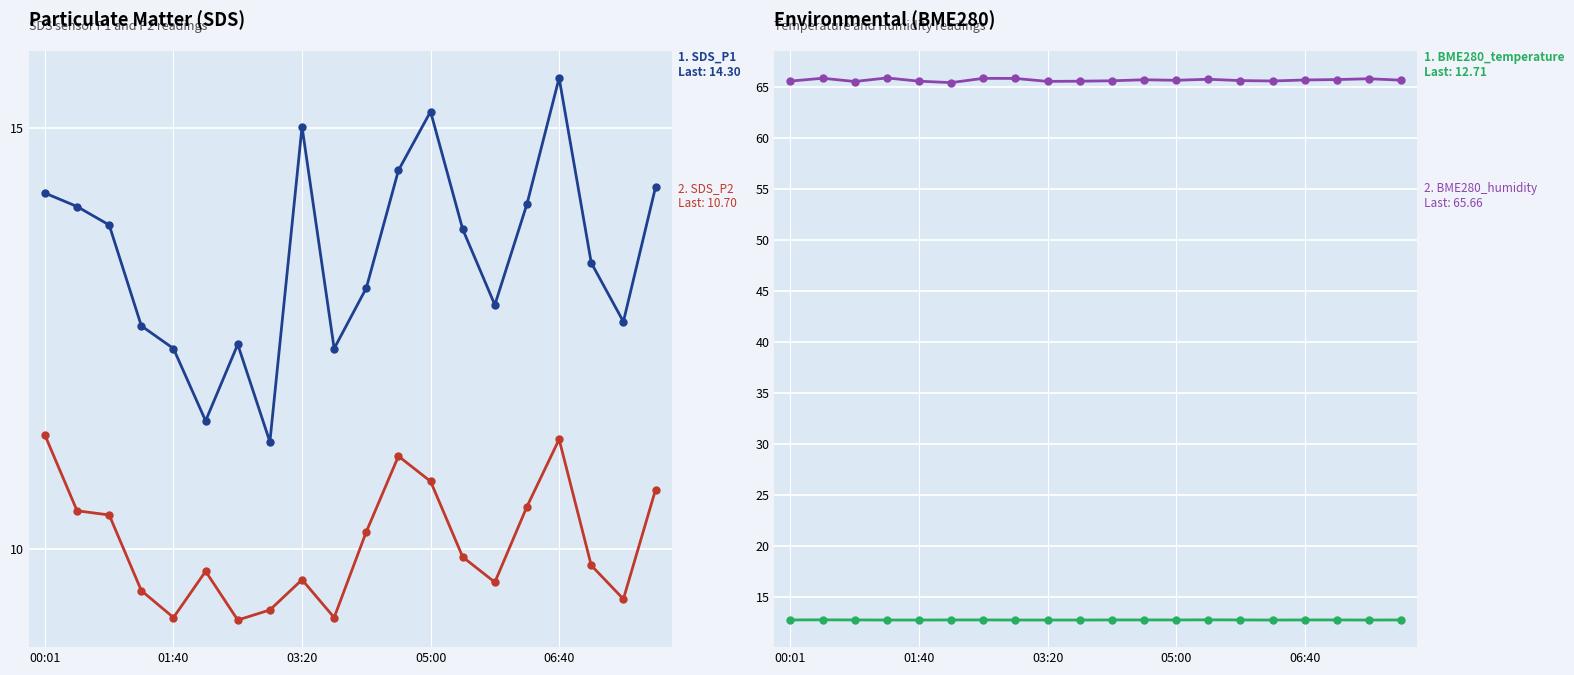

Is it true that BME280_temperature equals 12.7 at 17?

True